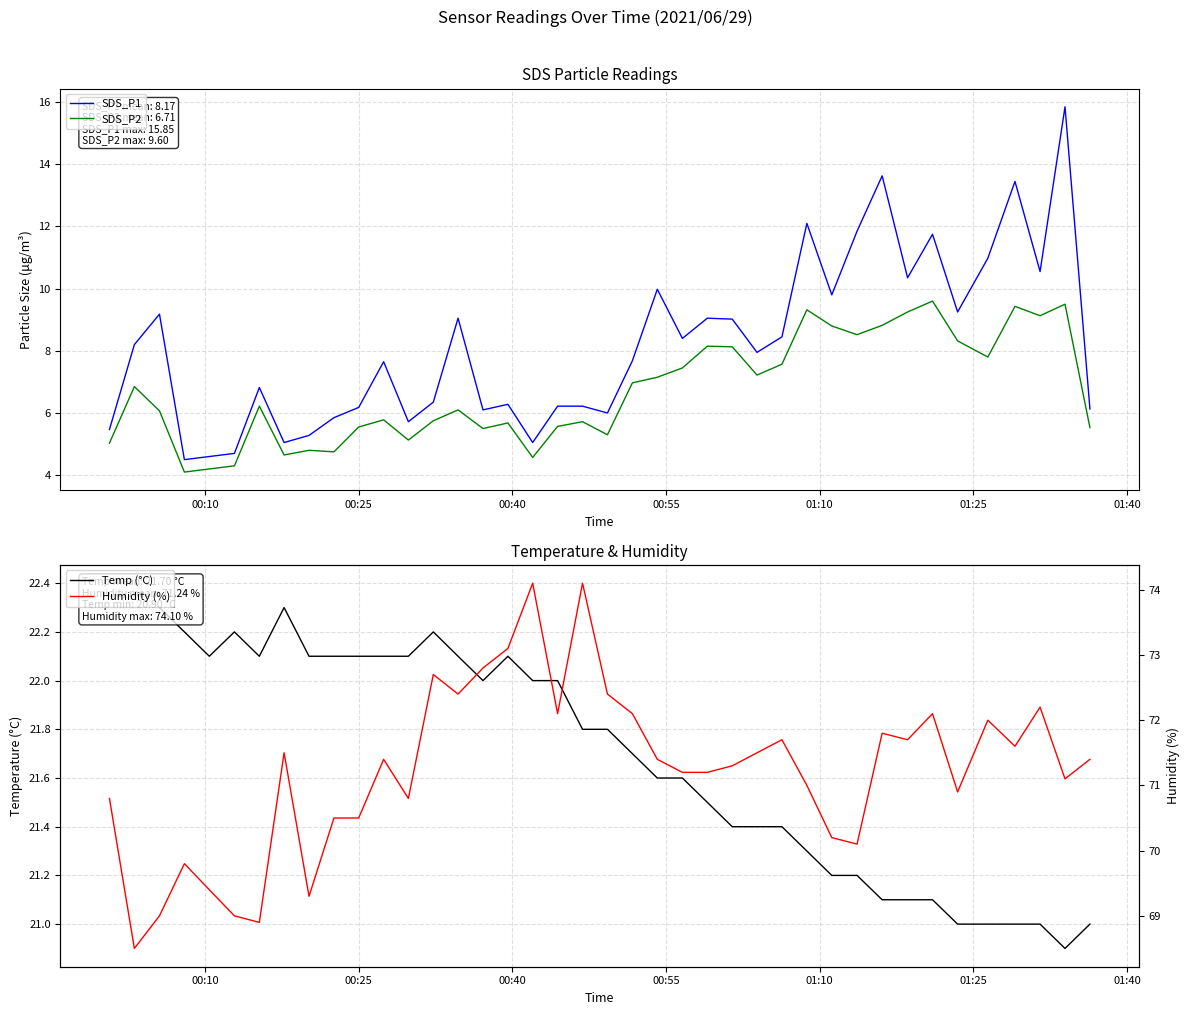

True or false: SDS_P1 has more than 2 interior local peaks.

True